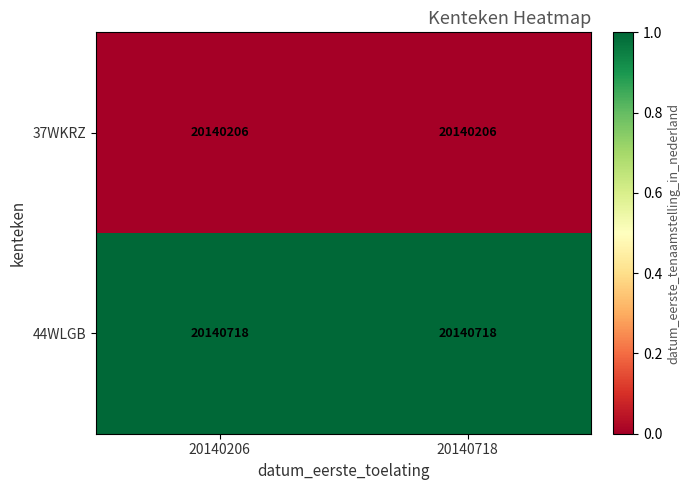

Is the value of 37WKRZ at 20140206 greater than the value of 44WLGB at 20140718?

No